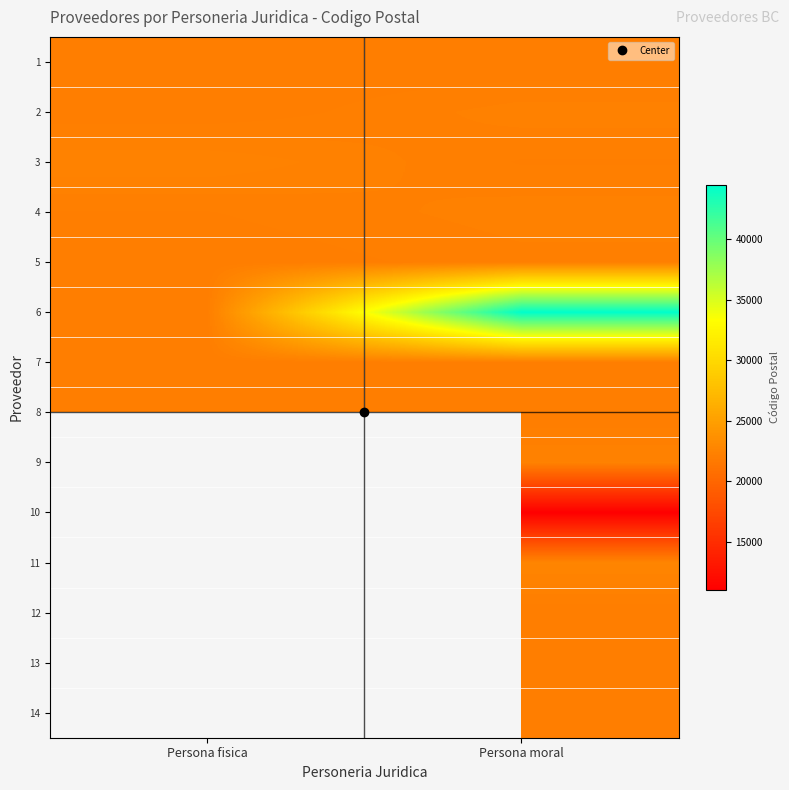

Between Persona moral and Persona fisica, which is larger?

Persona moral